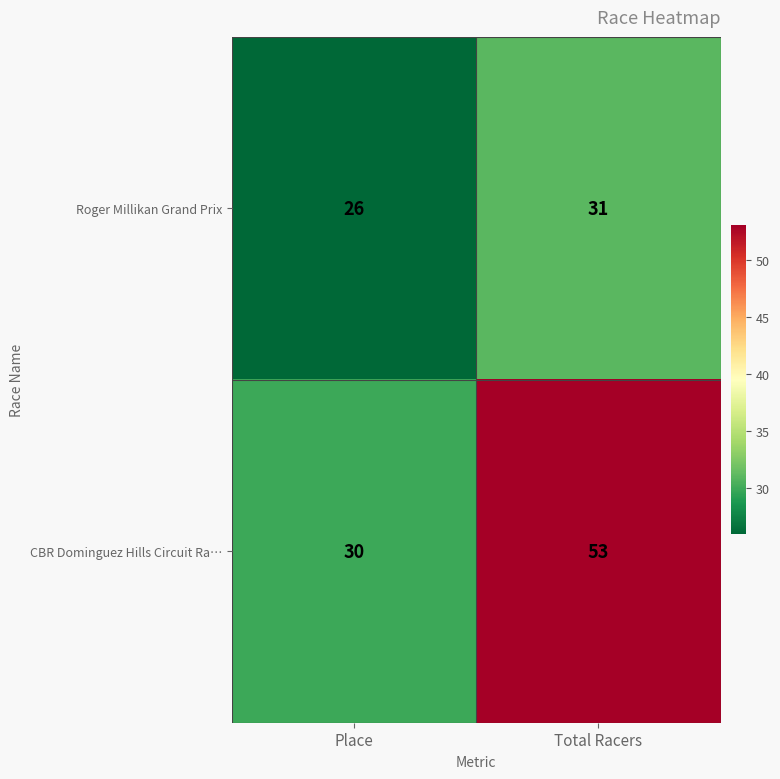

At which category does the chart reach its peak across all series?

Total Racers